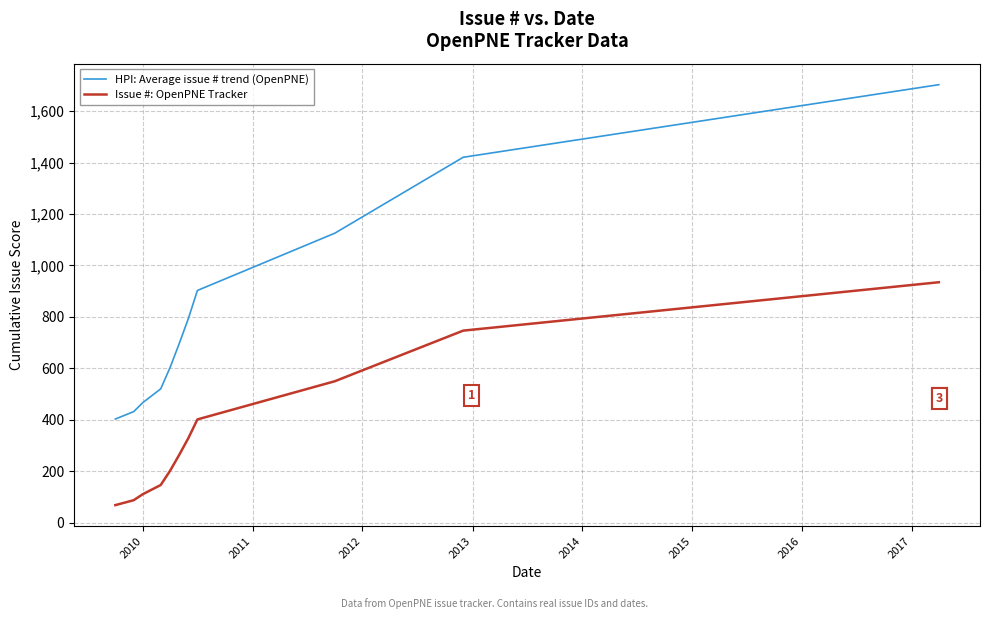

What are all the series names shown in the legend?

HPI: Average issue # trend (OpenPNE), Issue #: OpenPNE Tracker